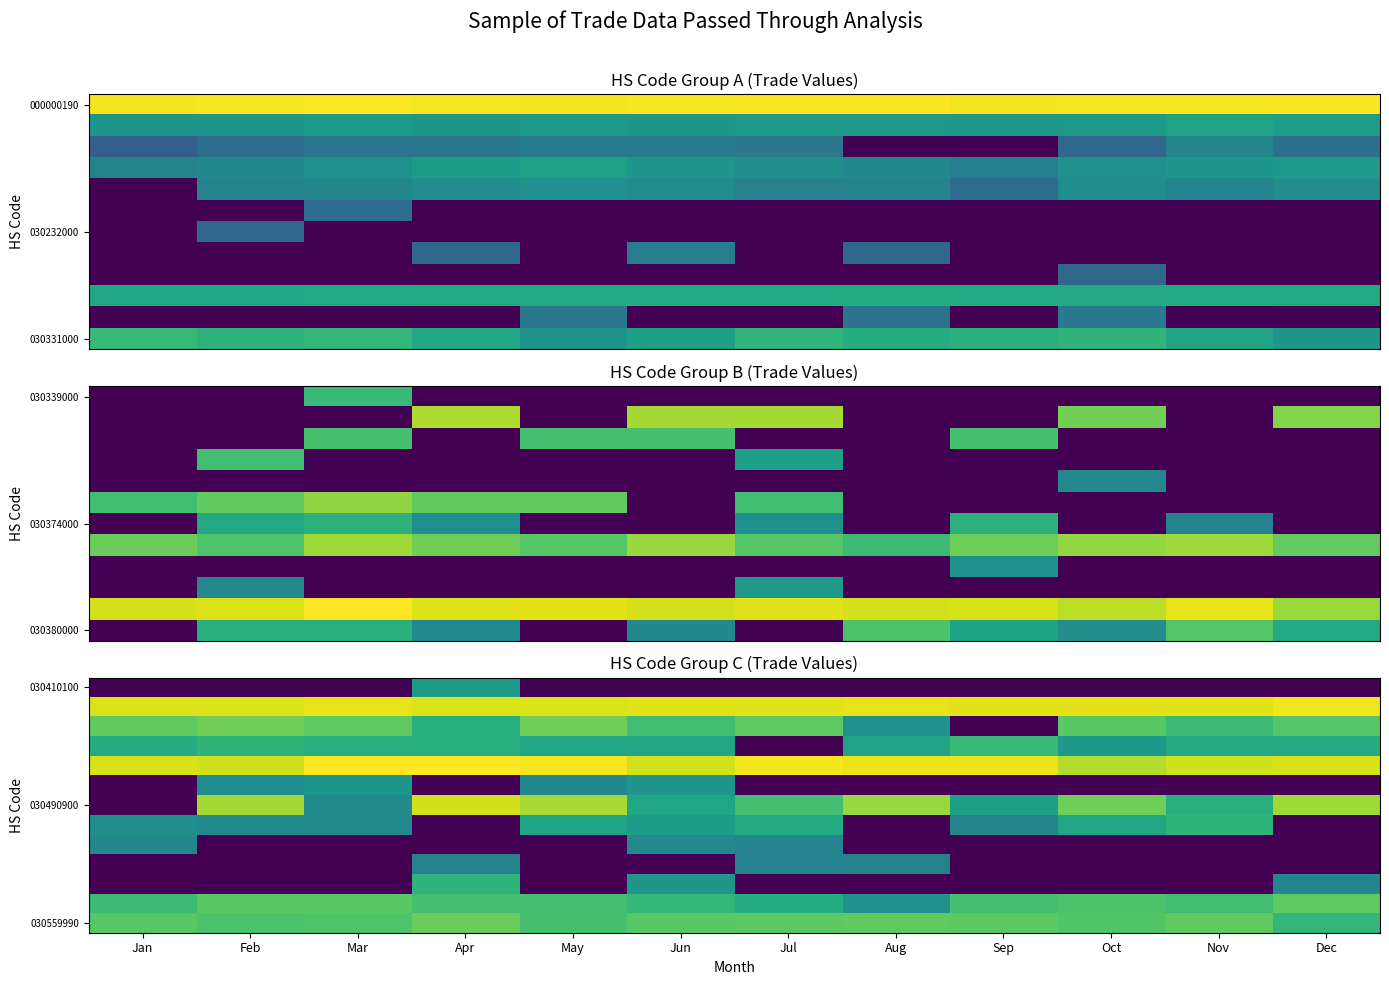

How many categories are shown in the chart?

12